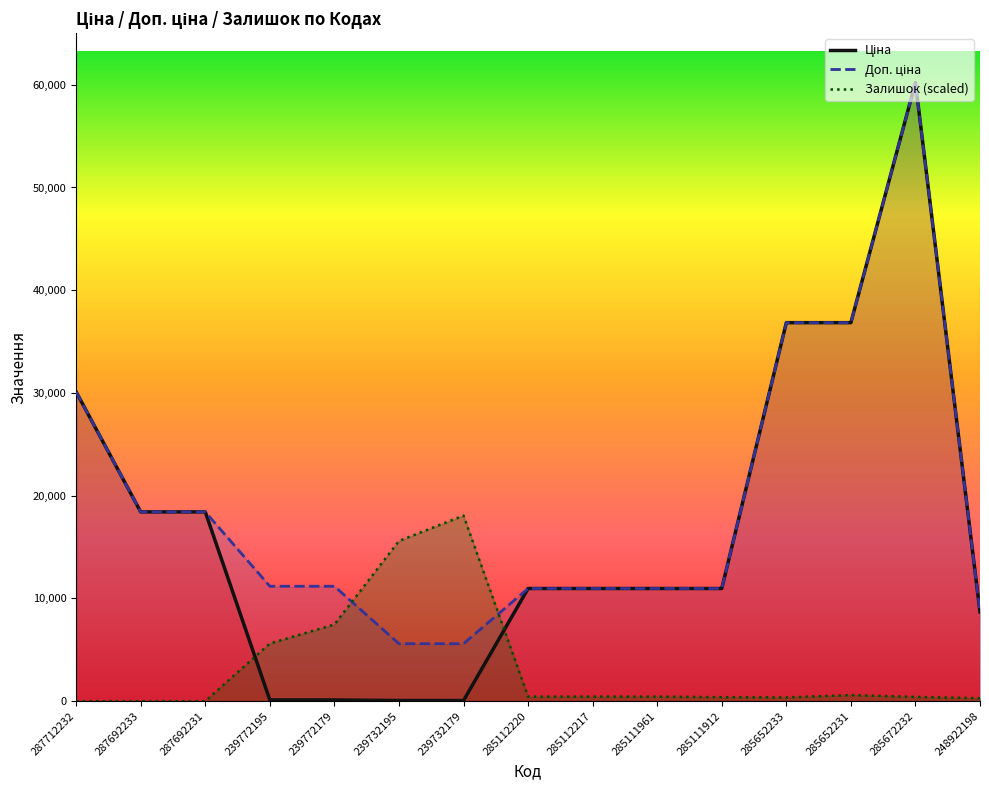

Reading left to right, what are all the values shown in this chart?

Ціна: 287712232=30102.8	287692233=18420.9	287692231=18420.9	239772195=111.8	239772179=111.8	239732195=55.9	239732179=55.9	285112220=10964.4	285112217=10964.4	285111961=10964.4	285111912=10964.4	285652233=36841.8	285652231=36841.8	285672232=60205.6	248922198=8679.5
Доп. ціна: 287712232=30102.8	287692233=18420.9	287692231=18420.9	239772195=11182.0	239772179=11182.0	239732195=5591.0	239732179=5591.0	285112220=10964.4	285112217=10964.4	285111961=10964.4	285111912=10964.4	285652233=36841.8	285652231=36841.8	285672232=60205.6	248922198=8679.5
Залишок: 287712232=0.0	287692233=0.0	287692231=0.0	239772195=5608.9	239772179=7461.4	239732195=15591.7	239732179=18061.7	285112220=437.4	285112217=437.4	285111961=437.4	285111912=385.9	285652233=360.2	285652231=591.8	285672232=411.7	248922198=283.0